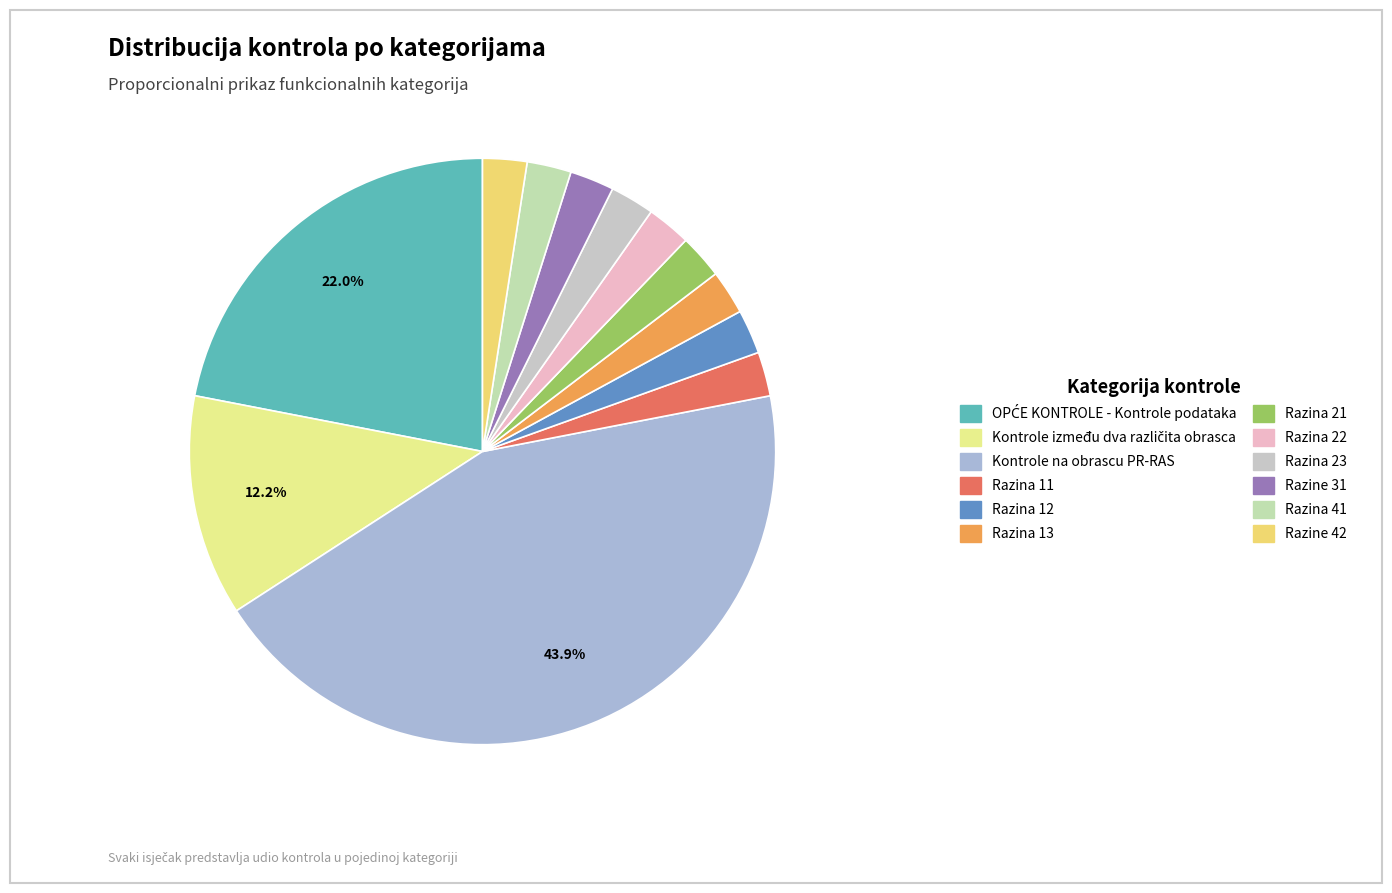

True or false: Razina 13 accounts for 2% of the total.

True